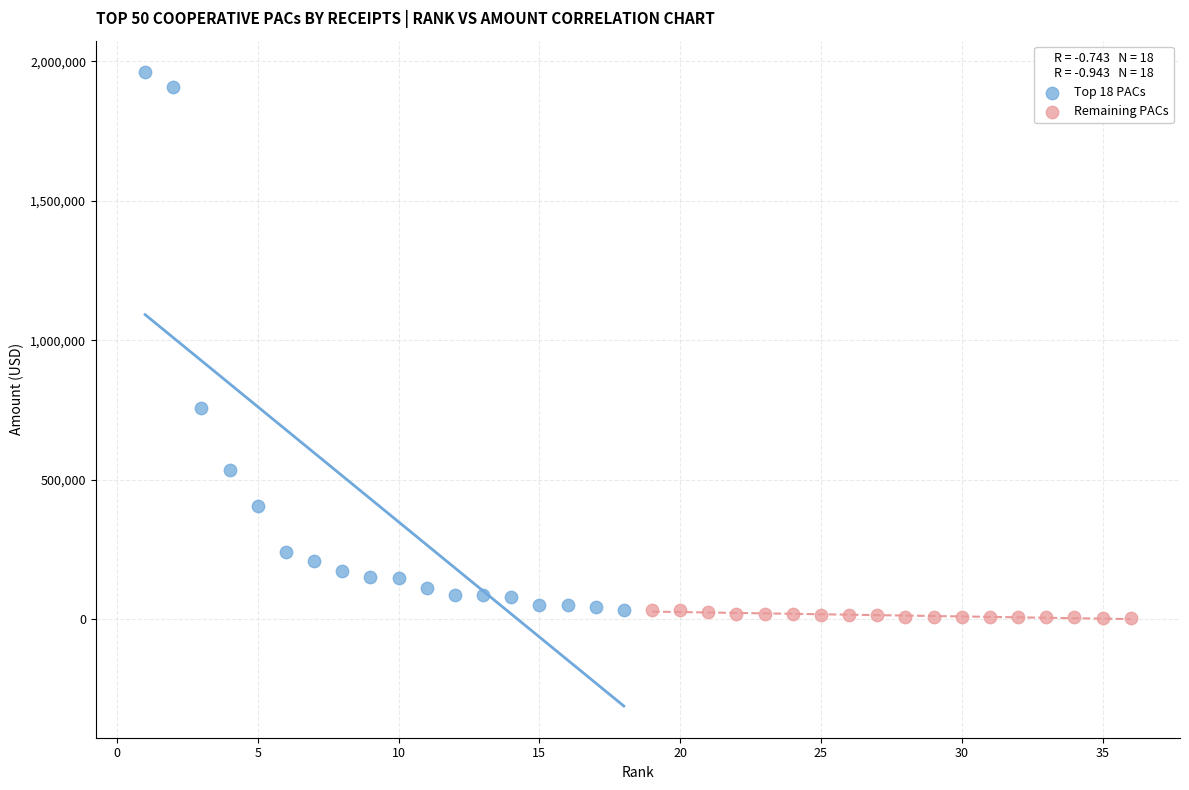

Which series reaches the maximum Y coordinate?

Top 18 PACs